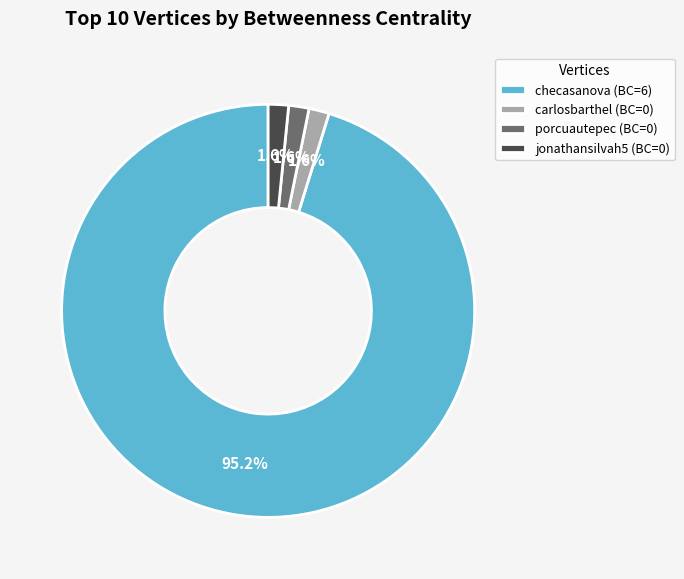

To the nearest percent, what is the difference between the largest and smallest slice percentages?

94%